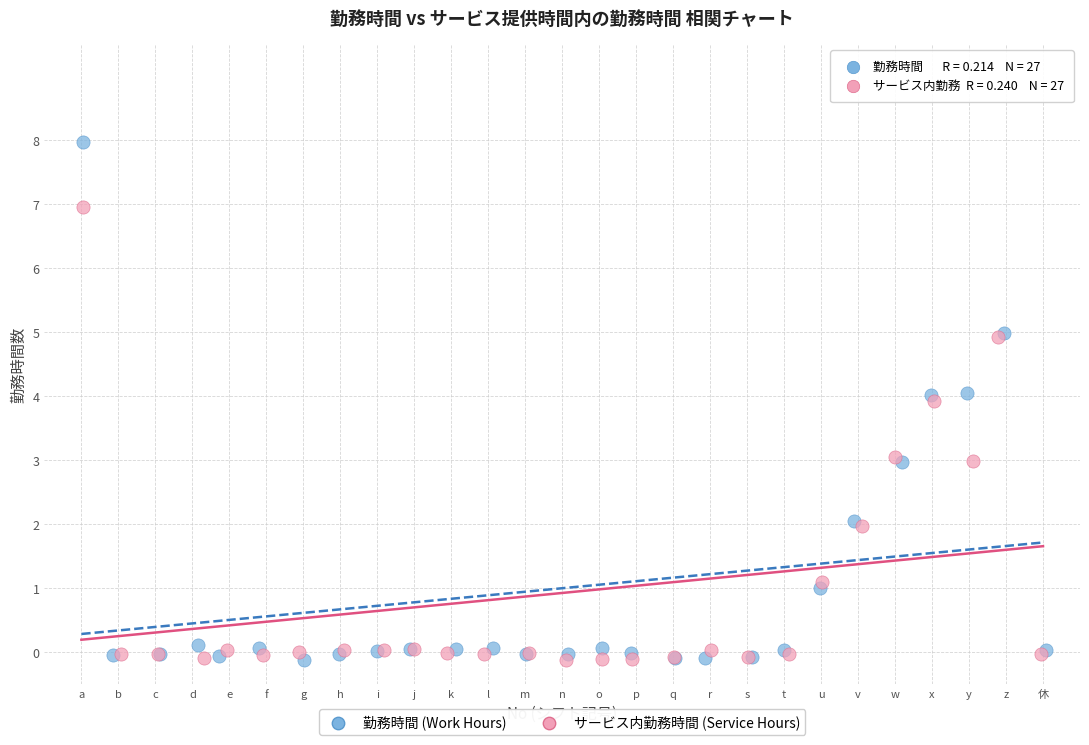

Which series contains the highest Y value?

勤務時間 (Work Hours)